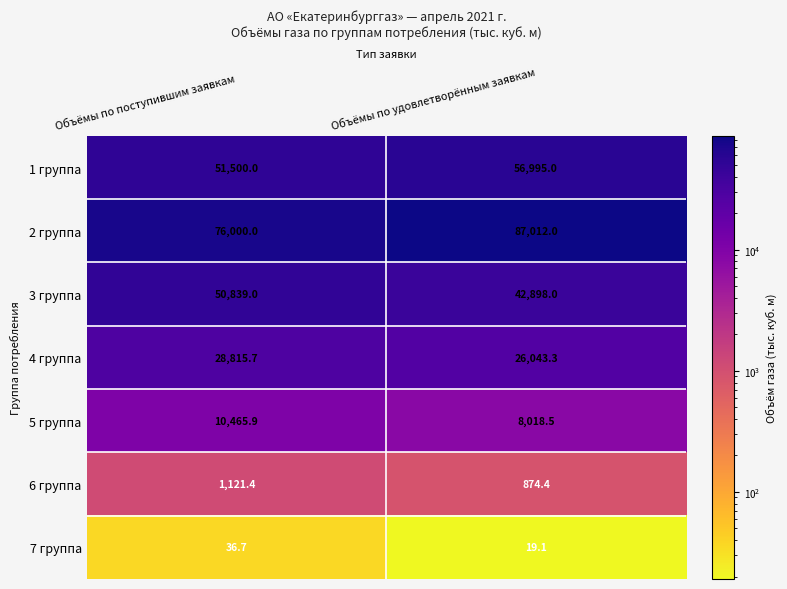

What is the sum of the 7 группа values at Объёмы по удовлетворённым заявкам and Объёмы по поступившим заявкам?

55.8